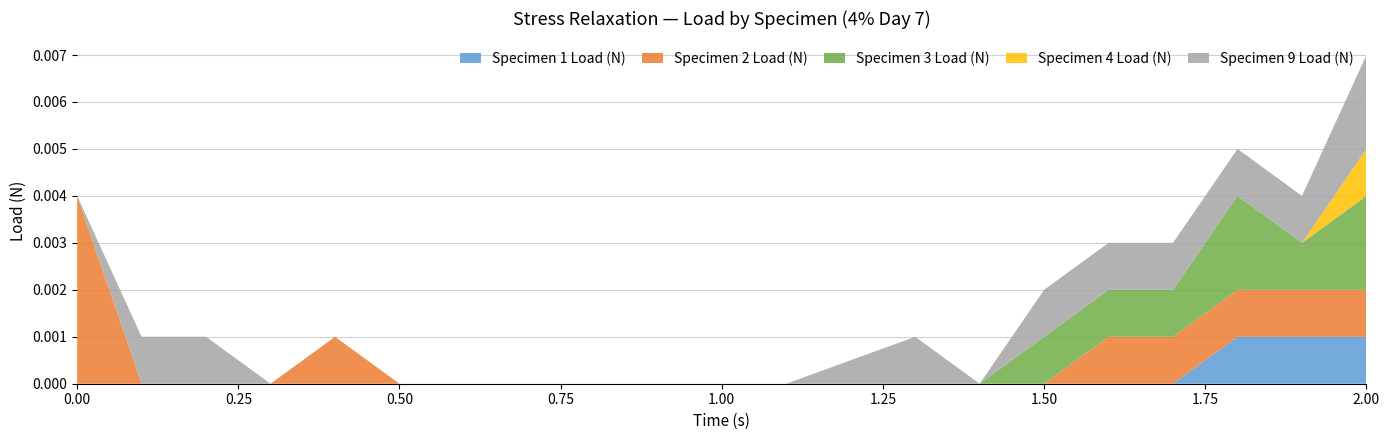

At which category is the sum across all series the highest?

2.00